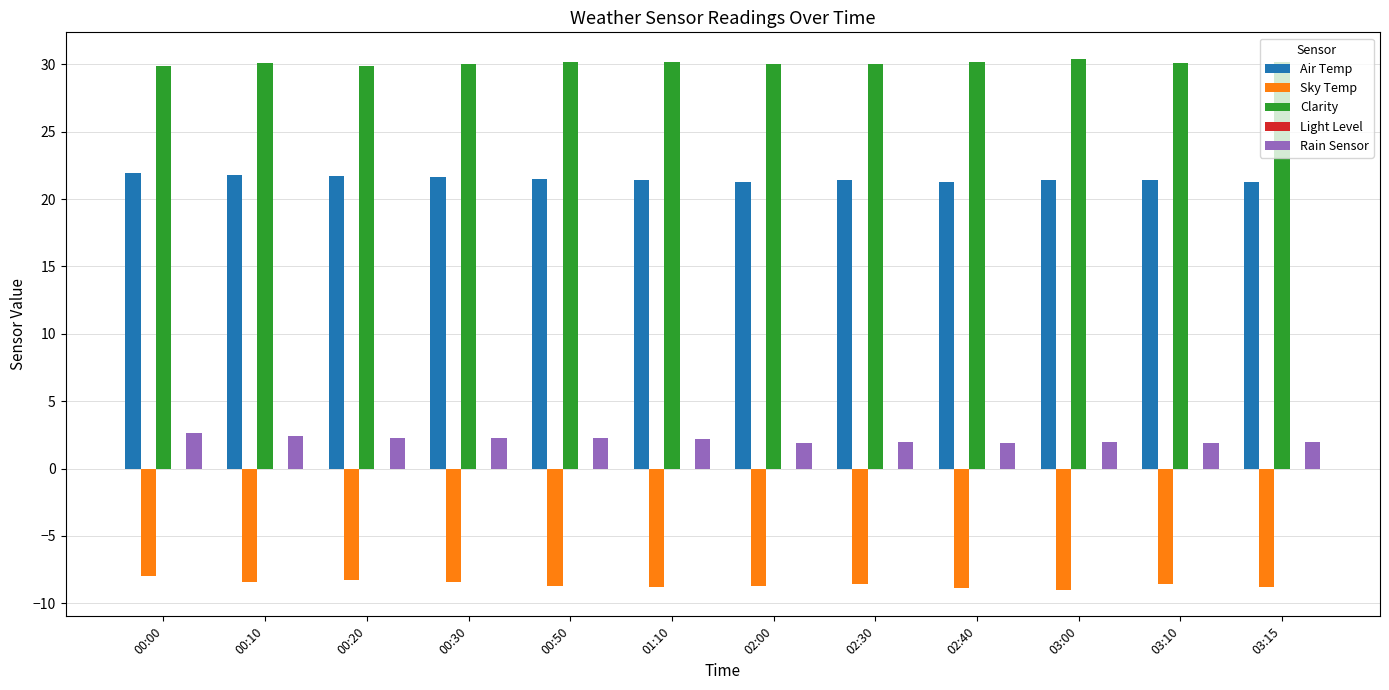

At how many categories does at least one series exceed 14?

12